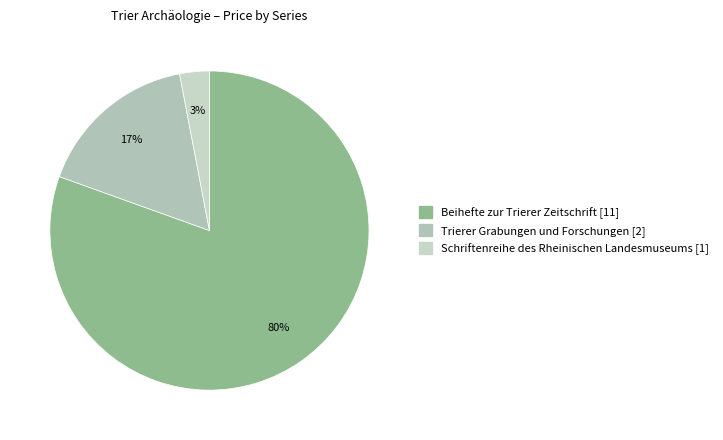

How many slices are in this pie chart?

3